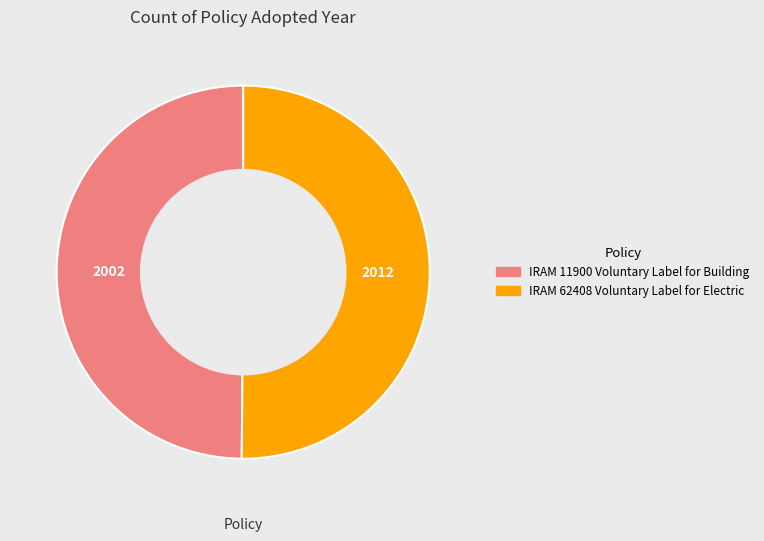

True or false: IRAM 11900 Voluntary Label for Building accounts for 62% of the total.

False